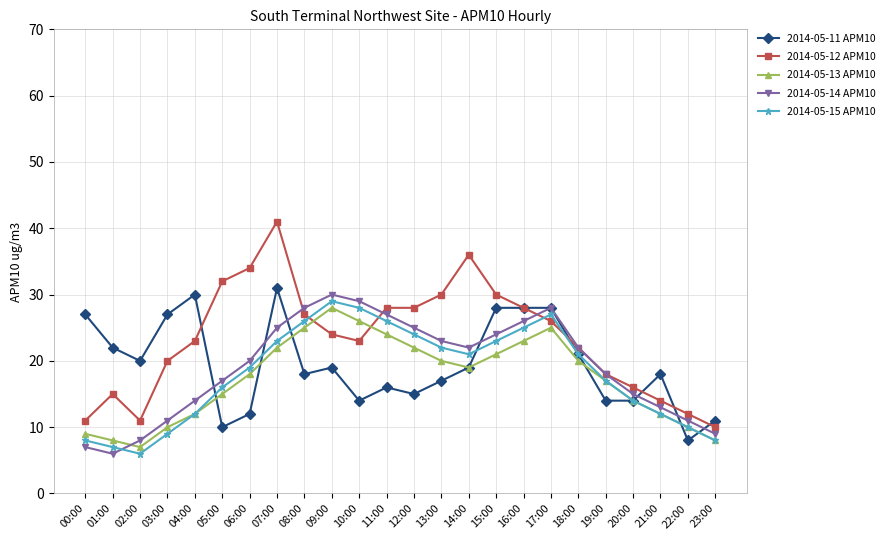

What is the smallest value displayed?

6